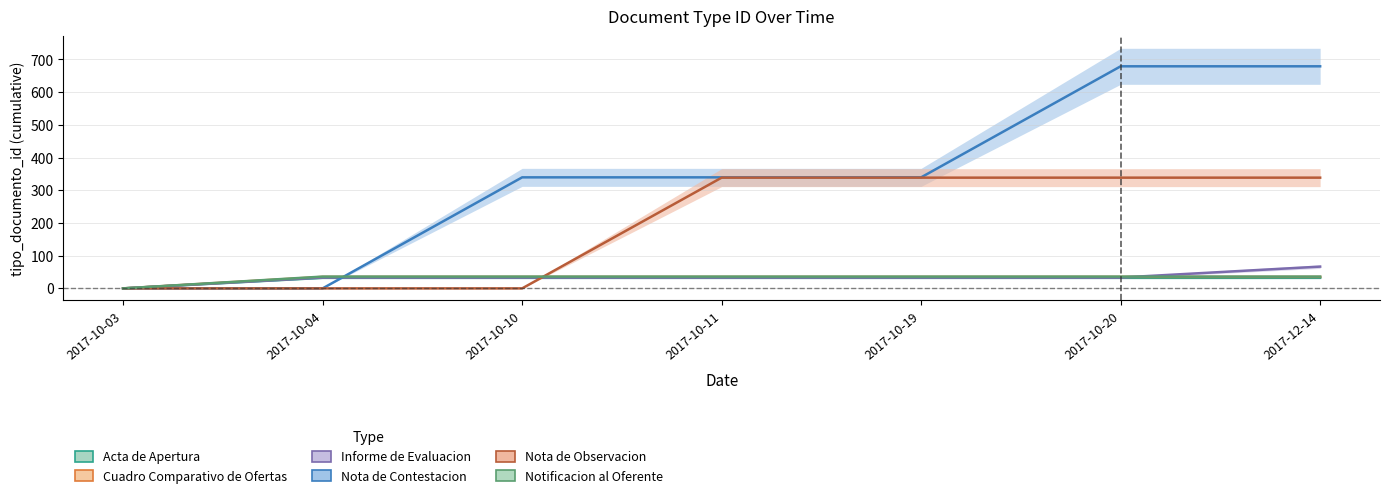

Reading right to left, list all the values displayed in this chart.

Acta de Apertura: 2017-12-14=32.4	2017-10-20=32.4	2017-10-19=32.4	2017-10-11=32.4	2017-10-10=32.4	2017-10-04=32.4	2017-10-03=0.0
Cuadro Comparativo de Ofertas: 2017-12-14=35.1	2017-10-20=35.1	2017-10-19=35.1	2017-10-11=35.1	2017-10-10=35.1	2017-10-04=35.1	2017-10-03=0.0
Informe de Evaluacion: 2017-12-14=66.6	2017-10-20=33.3	2017-10-19=33.3	2017-10-11=33.3	2017-10-10=33.3	2017-10-04=33.3	2017-10-03=0.0
Nota de Contestacion: 2017-12-14=679.0	2017-10-20=679.0	2017-10-19=339.5	2017-10-11=339.5	2017-10-10=339.5	2017-10-04=0.0	2017-10-03=0.0
Nota de Observacion: 2017-12-14=338.5	2017-10-20=338.5	2017-10-19=338.5	2017-10-11=338.5	2017-10-10=0.0	2017-10-04=0.0	2017-10-03=0.0
Notificacion al Oferente: 2017-12-14=36.1	2017-10-20=36.1	2017-10-19=36.1	2017-10-11=36.1	2017-10-10=36.1	2017-10-04=36.1	2017-10-03=0.0